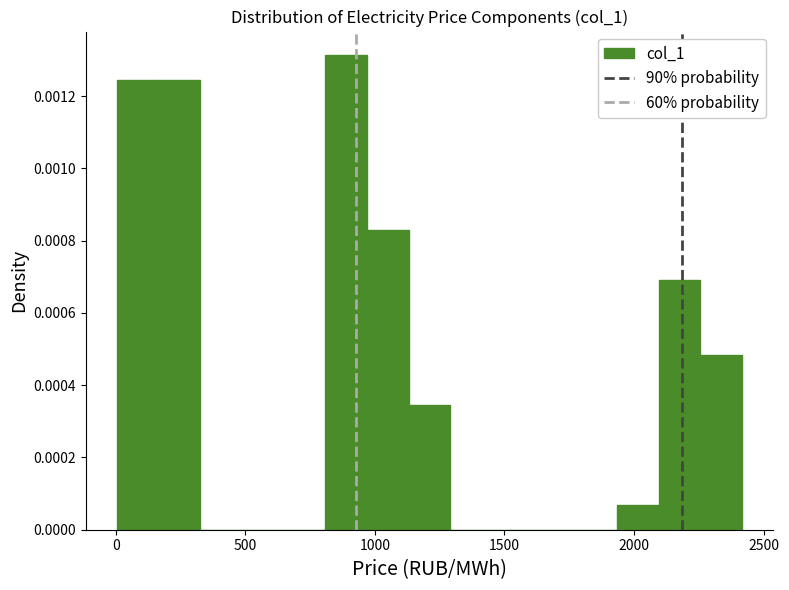

Around what value on the x-axis is the tallest bar? Give the approximate position of its centre, as read against the axis.

900